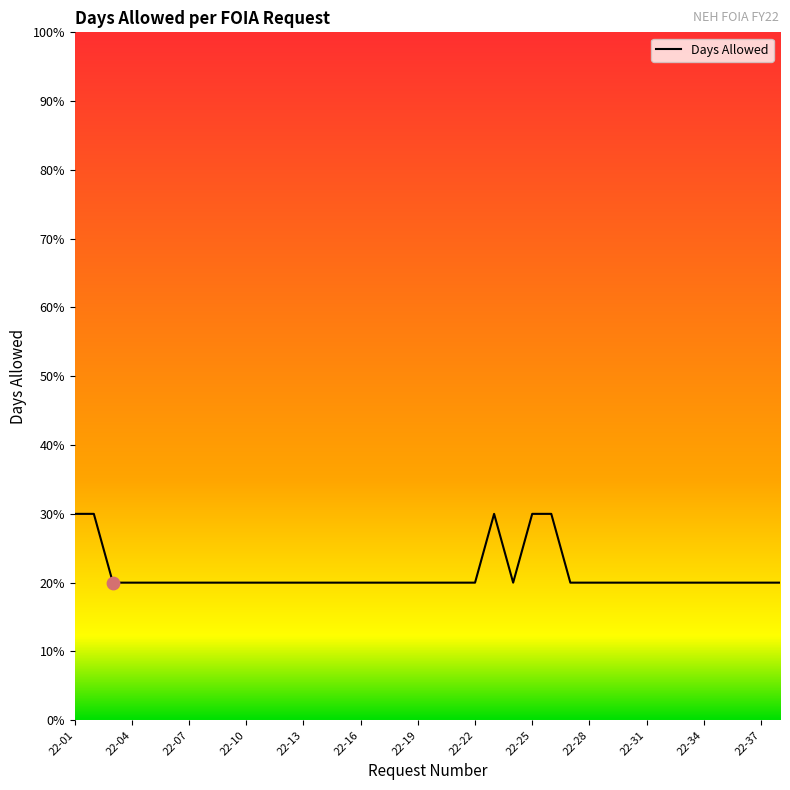

What is the greatest value displayed?

30